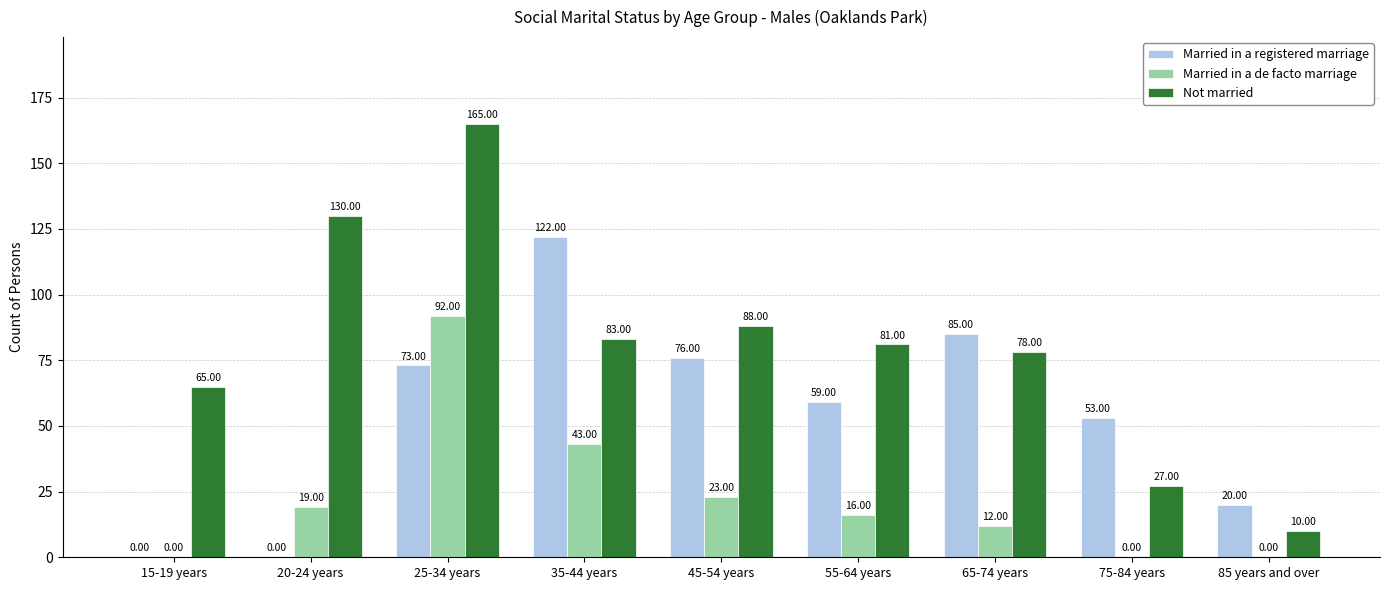

What is the sum of all Married in a de facto marriage values?

205